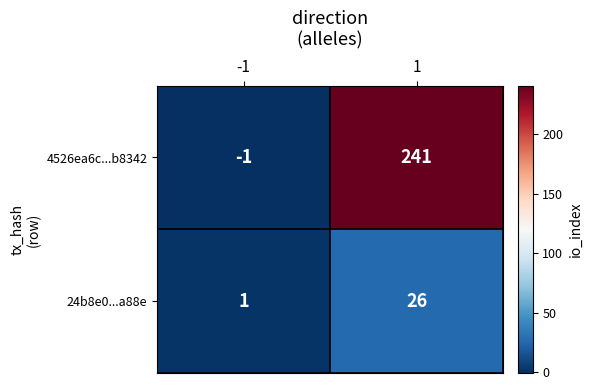

How many data points does each series have?

2